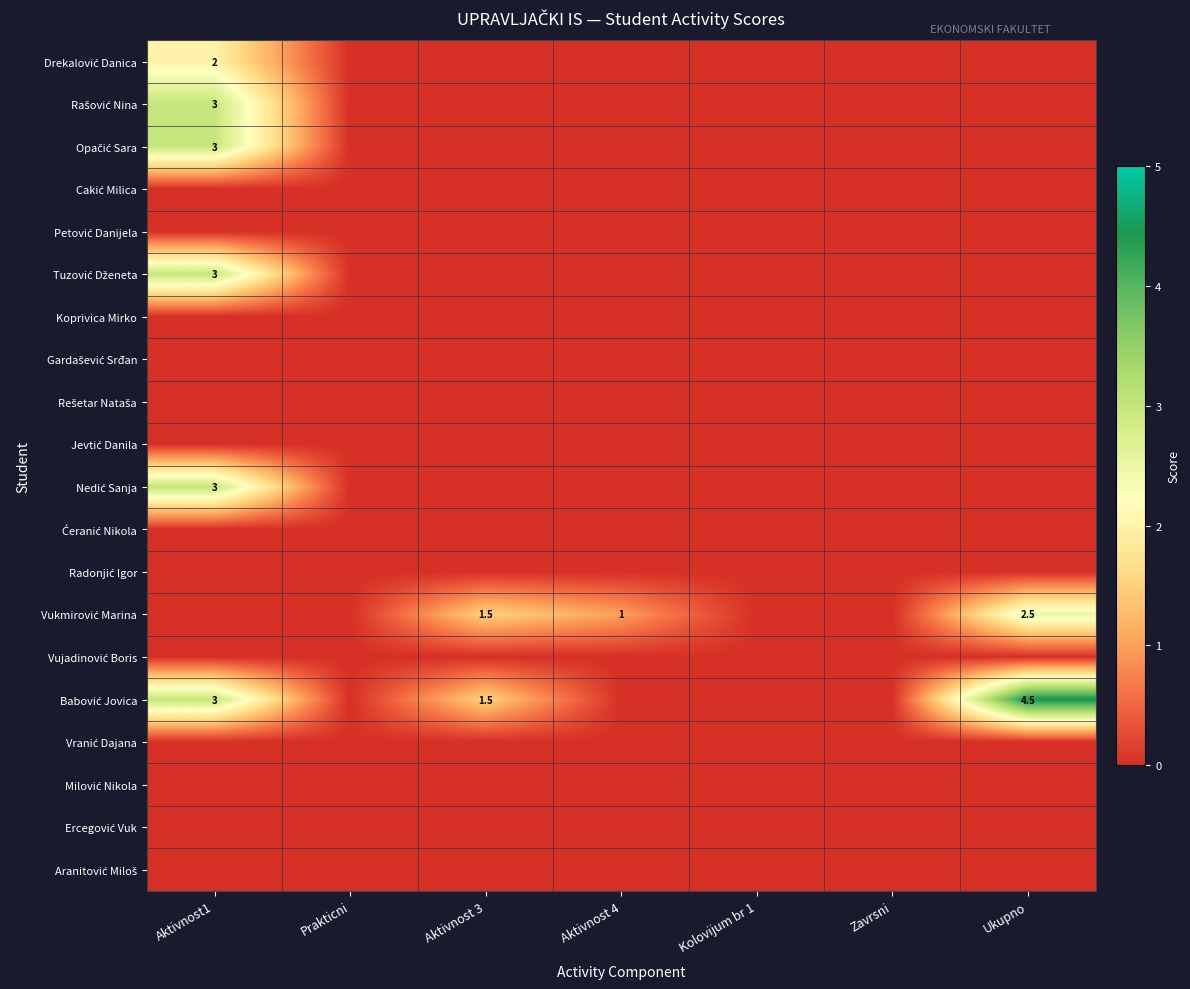

Is the value of Opačić Sara at Aktivnost 4 greater than the value of Radonjić Igor at Aktivnost 3?

No